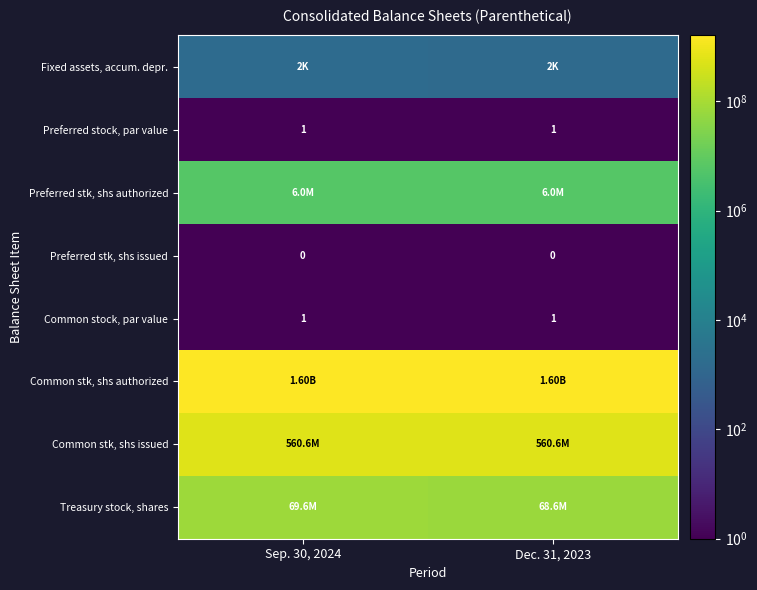

At which category is the sum across all series the highest?

Sep. 30, 2024